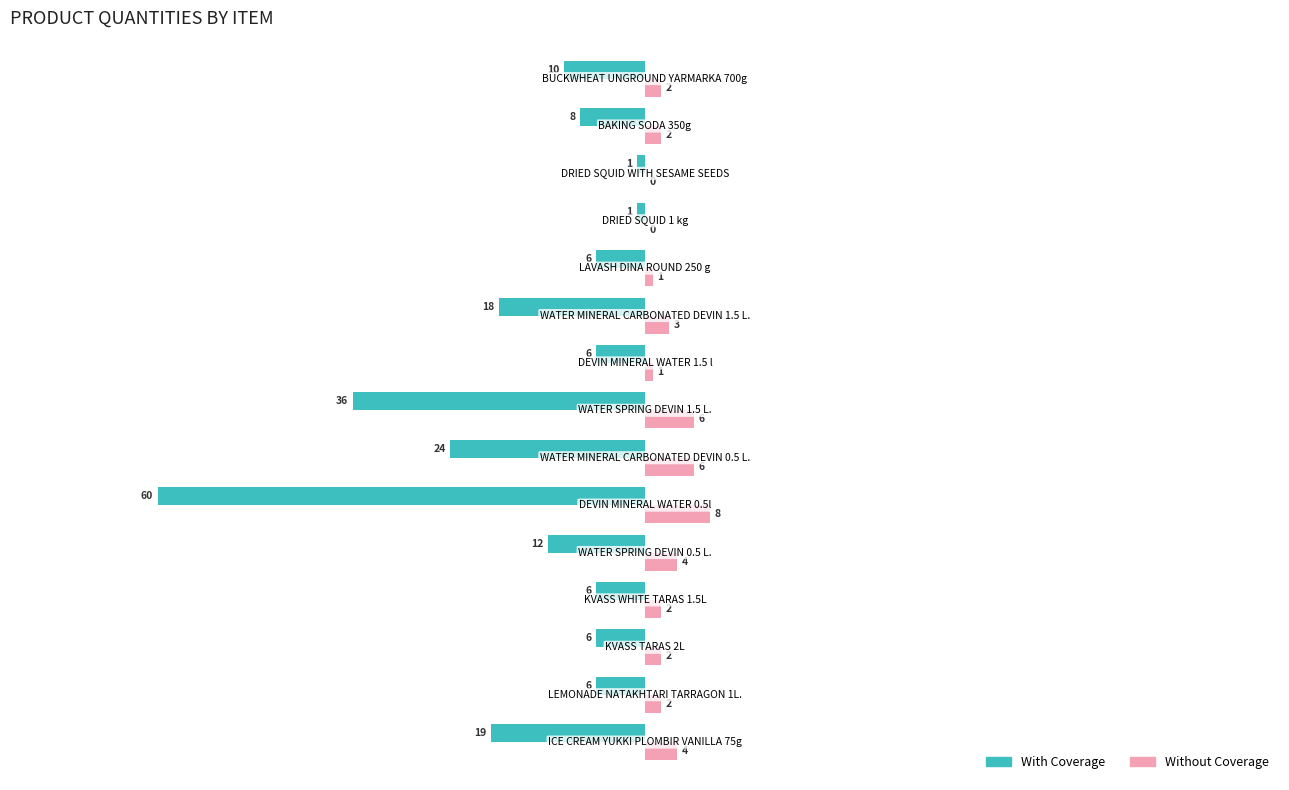

What are all the series names shown in the legend?

With Coverage, Without Coverage